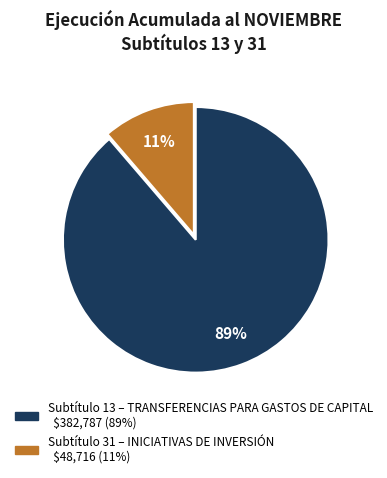

Count the number of slices in the pie.

2